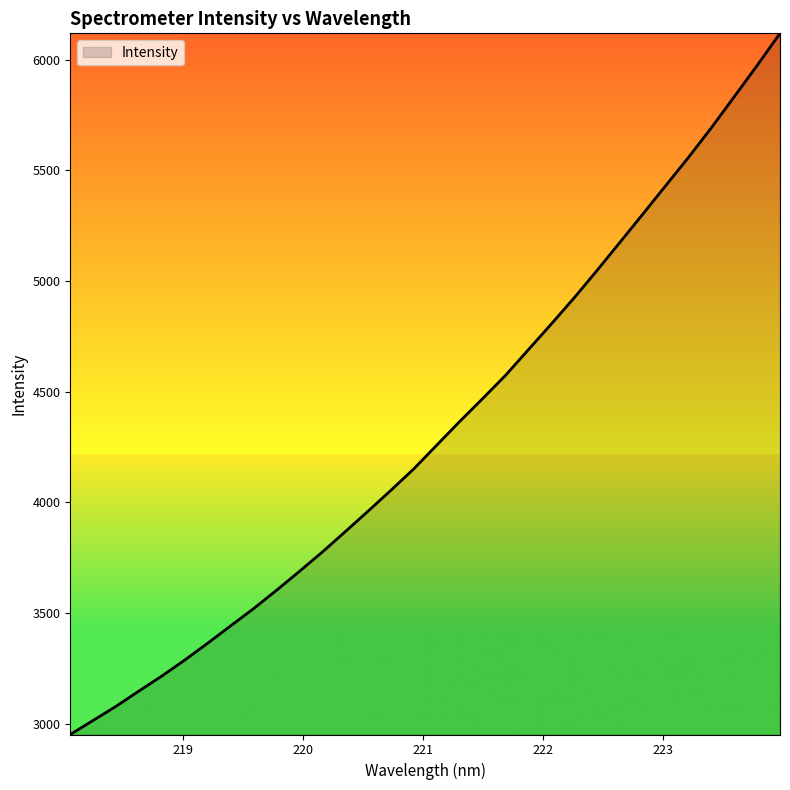

What is the difference between the second highest and second lowest values?

2959.7